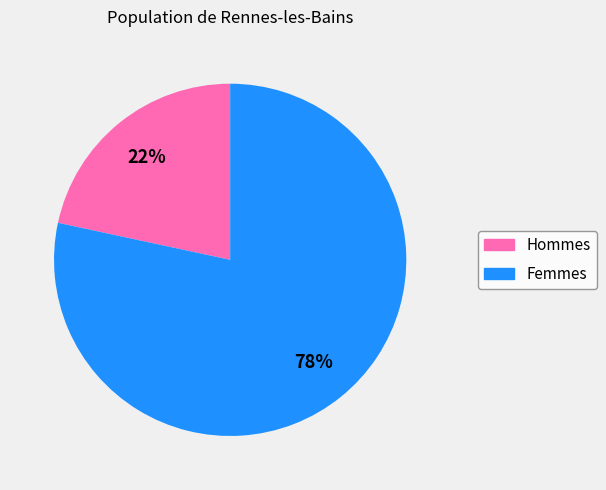

Is there any slice that represents more than half of the pie?

Yes